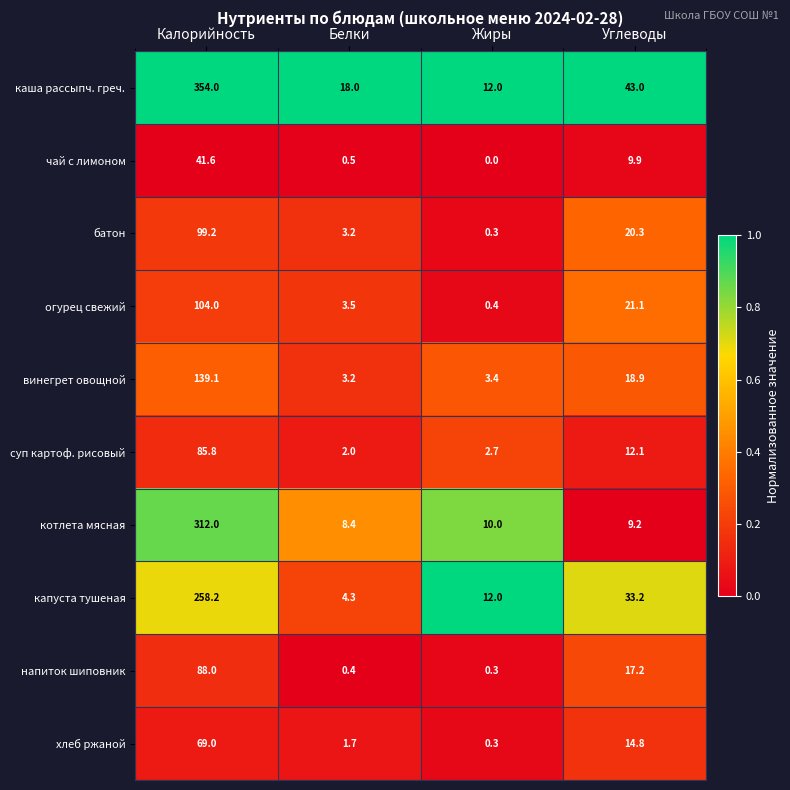

Which label corresponds to the largest value in the chart?

Калорийность